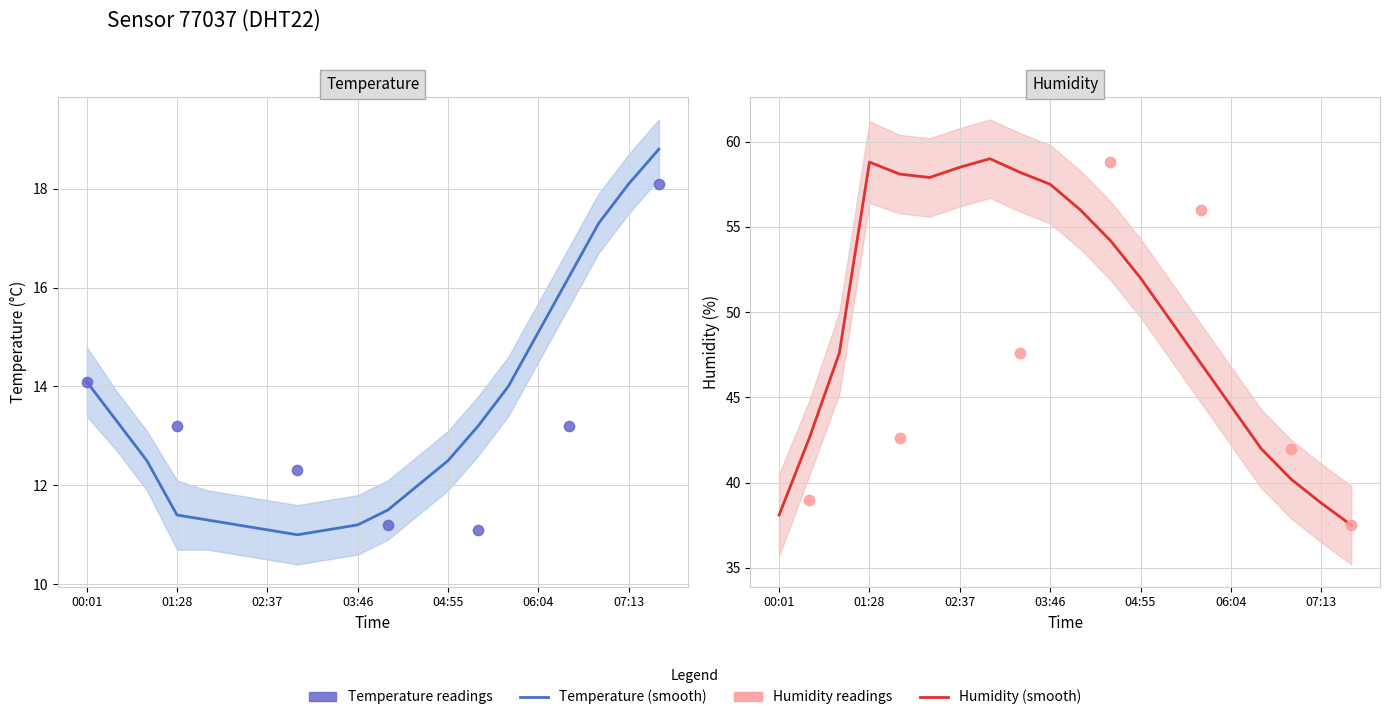

Which series has the widest spread of Y values?

humidity